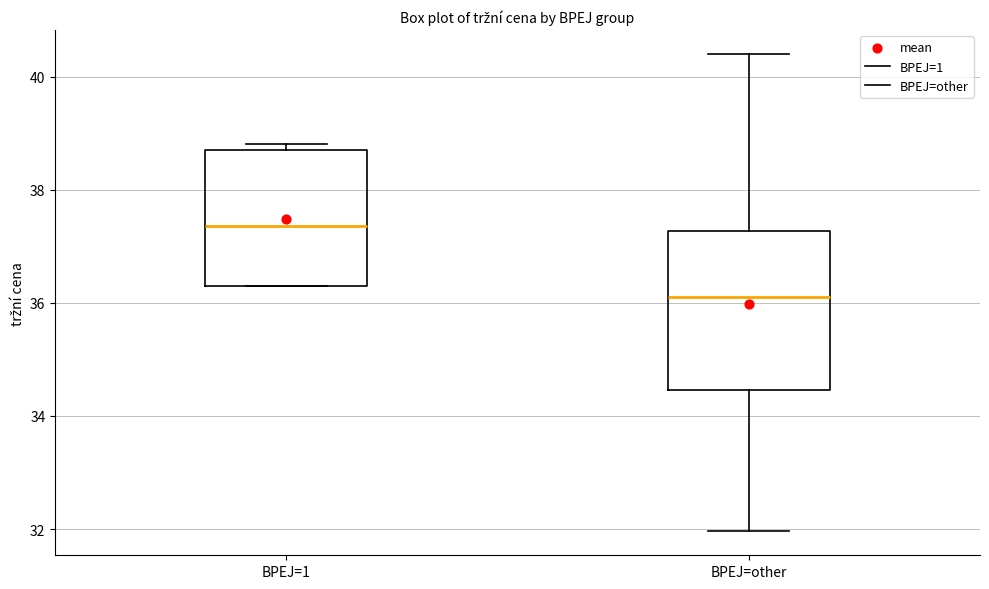

Which box has the lowest median line?

BPEJ=other